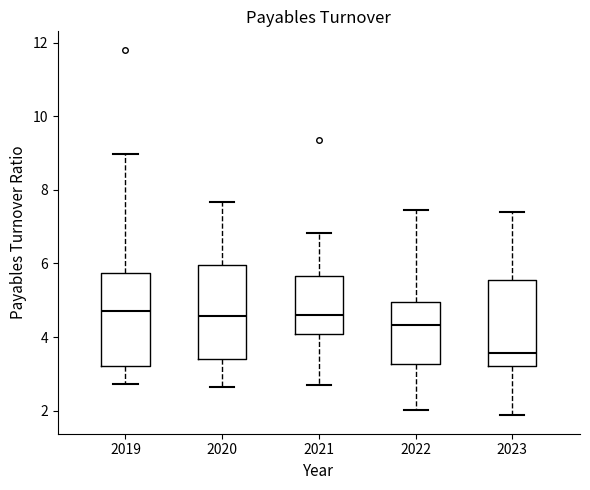

Reading left to right, read every box against the y-axis: the position of its median line, the range the box covers, and the ends of its whiskers. The values are not printed on the chart, so give them approximately, as read against the axis.

2019: median 4.8, box 3.2 to 5.8, whiskers 2.8 to 9.0
2020: median 4.6, box 3.4 to 6.0, whiskers 2.6 to 7.6
2021: median 4.6, box 4.0 to 5.6, whiskers 2.8 to 6.8
2022: median 4.4, box 3.2 to 5.0, whiskers 2.0 to 7.4
2023: median 3.6, box 3.2 to 5.6, whiskers 1.8 to 7.4